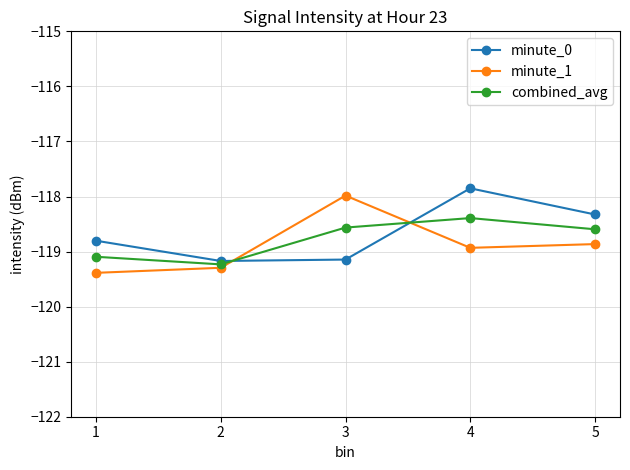

What is the total value across all series at 2?

-357.7